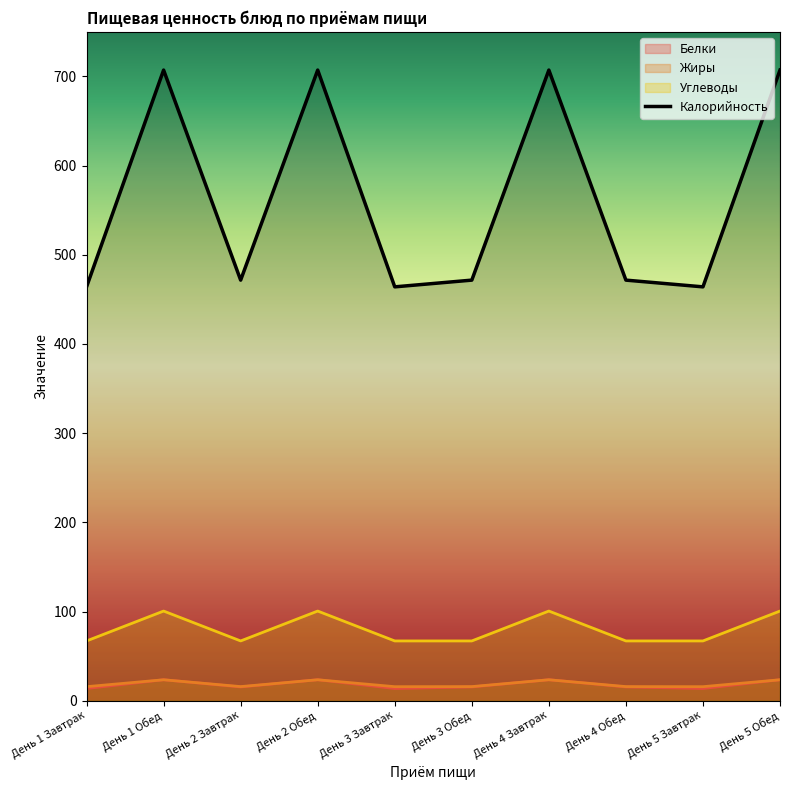

True or false: the data shows 722.8 at День 3 Обед.

False